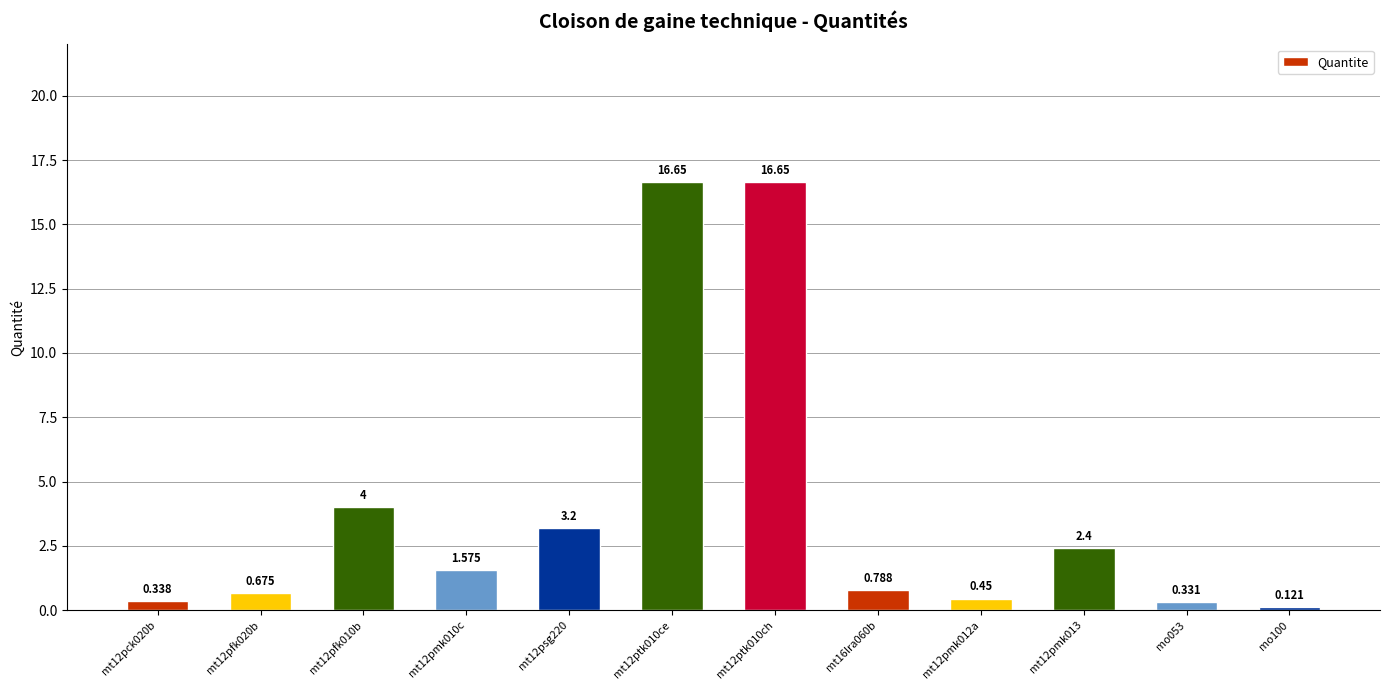

Reading right to left, transcribe all the data shown in this chart.

mo100=0.1	mo053=0.3	mt12pmk013=2.4	mt12pmk012a=0.5	mt16lra060b=0.8	mt12ptk010ch=16.6	mt12ptk010ce=16.6	mt12psg220=3.2	mt12pmk010c=1.6	mt12pfk010b=4.0	mt12pfk020b=0.7	mt12pck020b=0.3